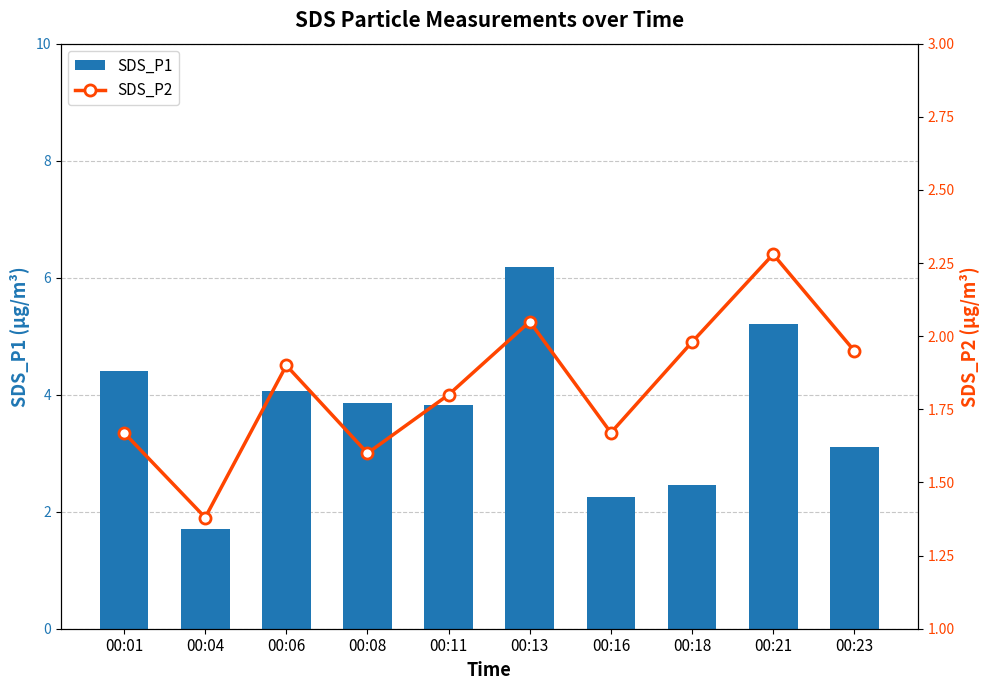

What is the value of the SDS_P2 bar at the 10th from the left?

1.9